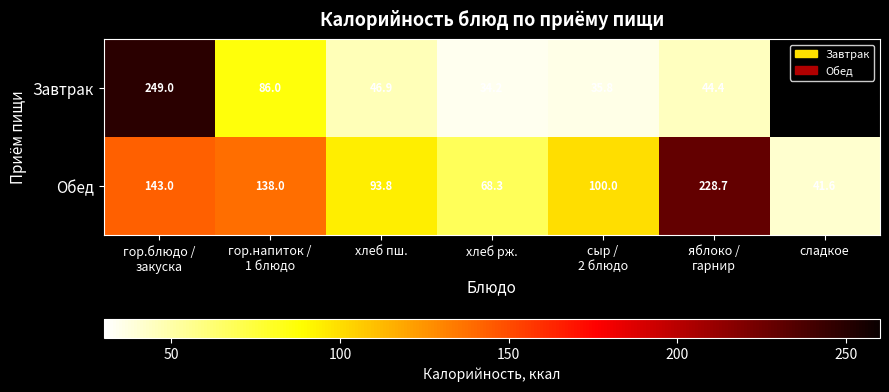

True or false: Завтрак has a value of 62.4 at хлеб пш..

False